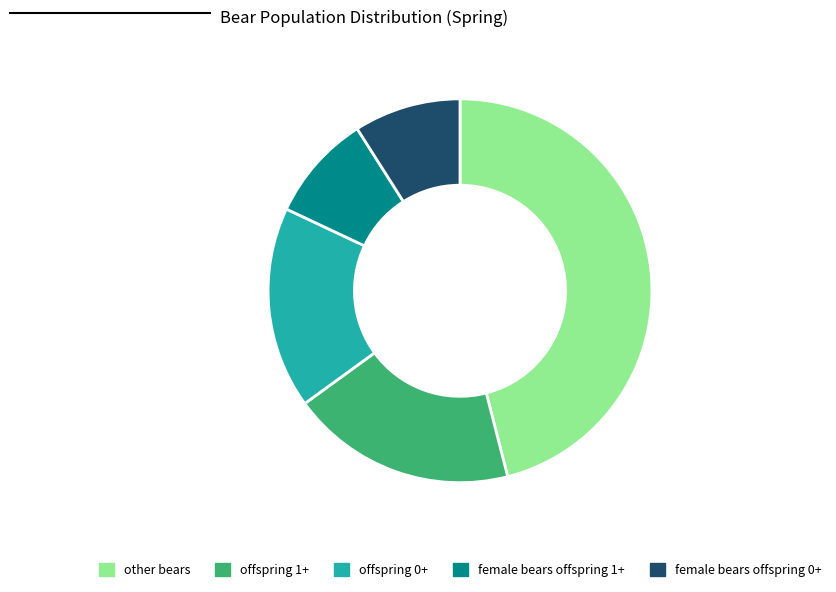

Does offspring 1+ account for over 50% of the chart?

No